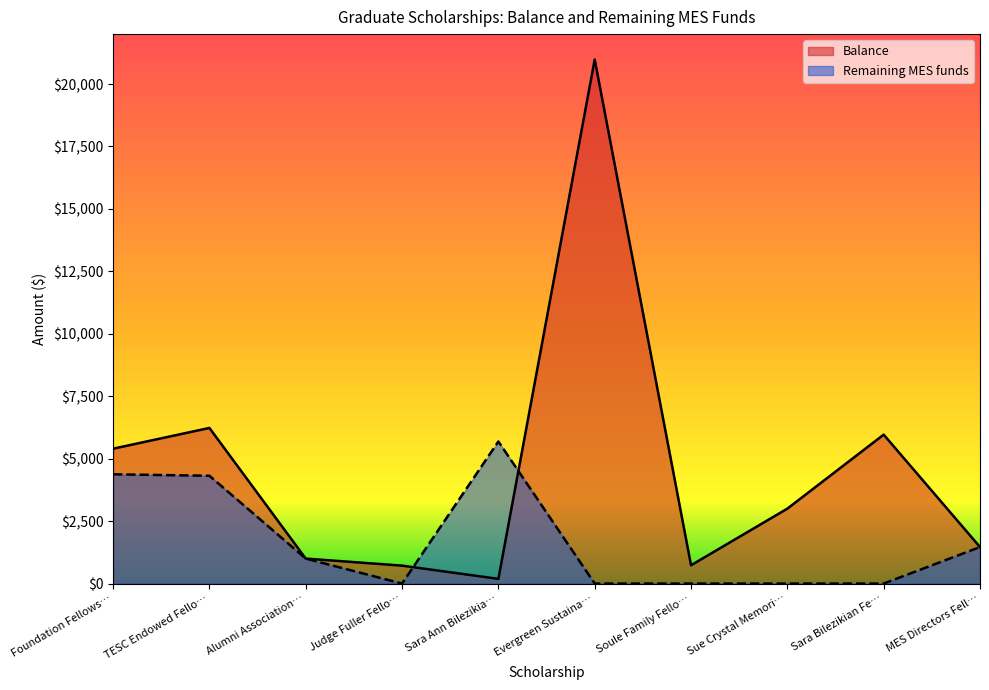

Does the chart display data point markers on the line(s)?

No